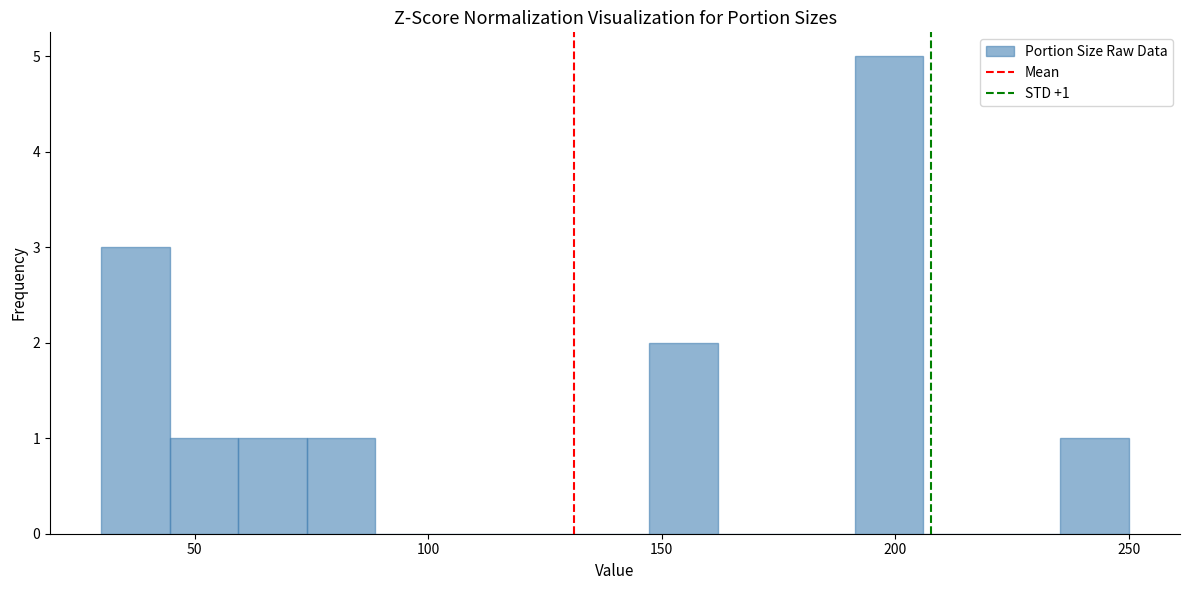

Around what value on the x-axis is the tallest bar? Give the approximate position of its centre, as read against the axis.

200